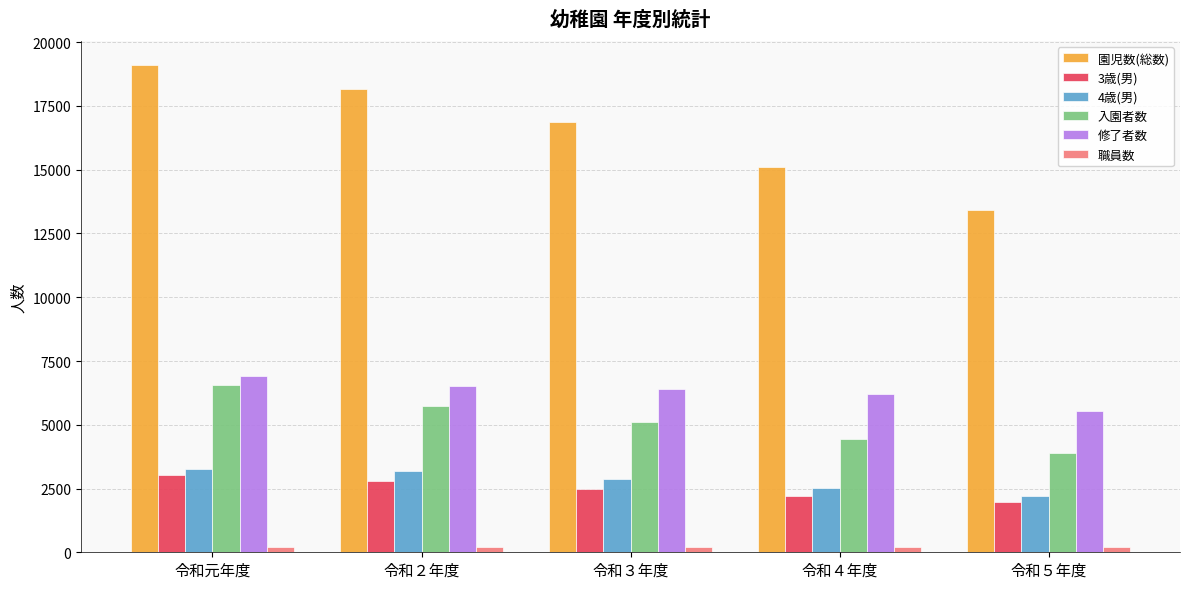

Which series has the widest spread of values?

園児数(総数)